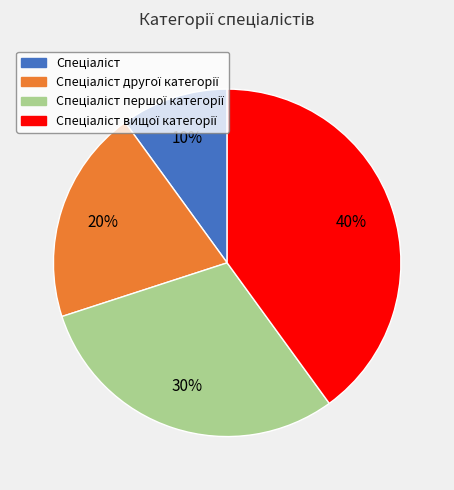

To the nearest percent, what is the average slice percentage?

25%